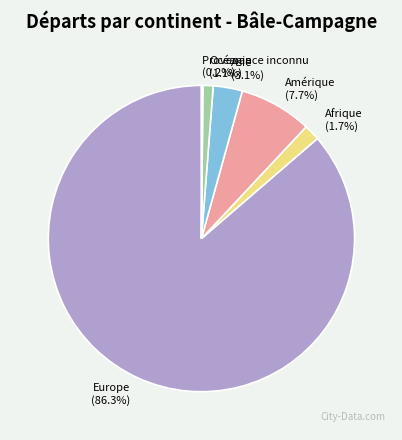

Does any single category account for the majority?

Yes